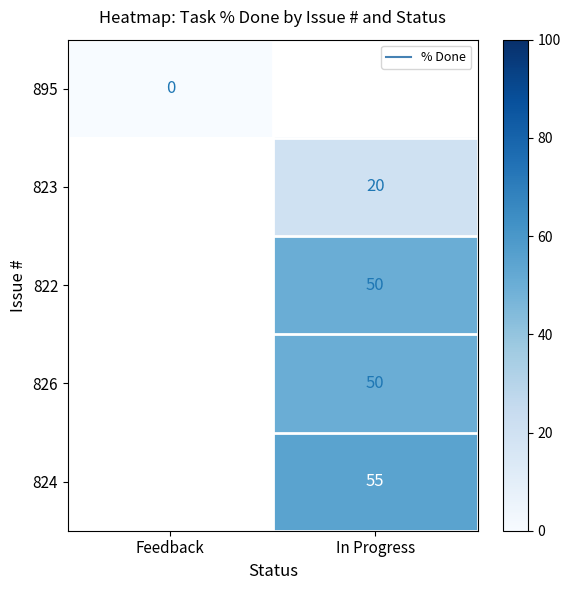

Count the number of data series in this chart.

5